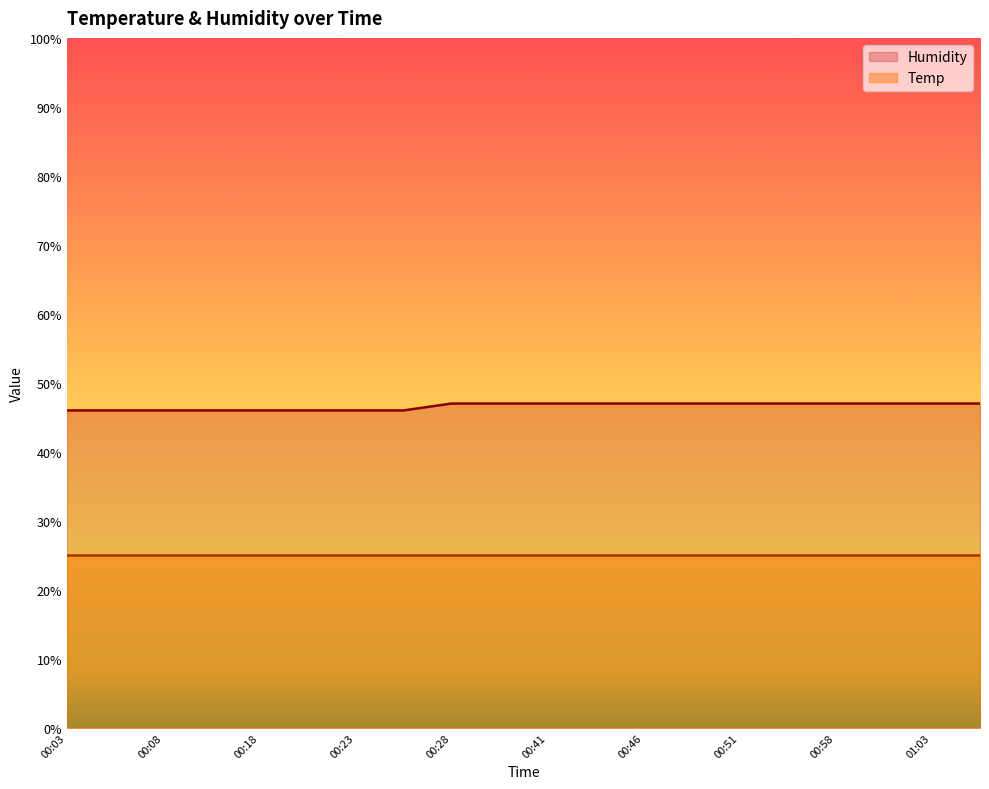

What is the difference between the maximum and second lowest values?

1